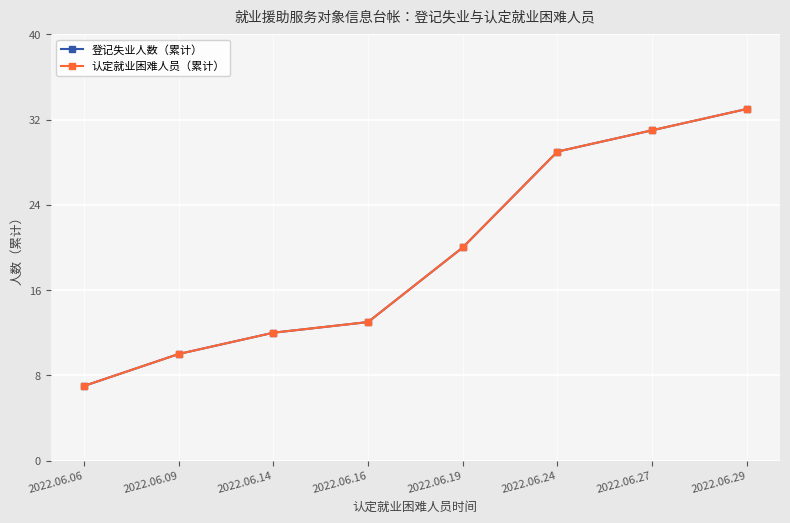

What is the sum of all 认定就业困难人员（累计） values?

155